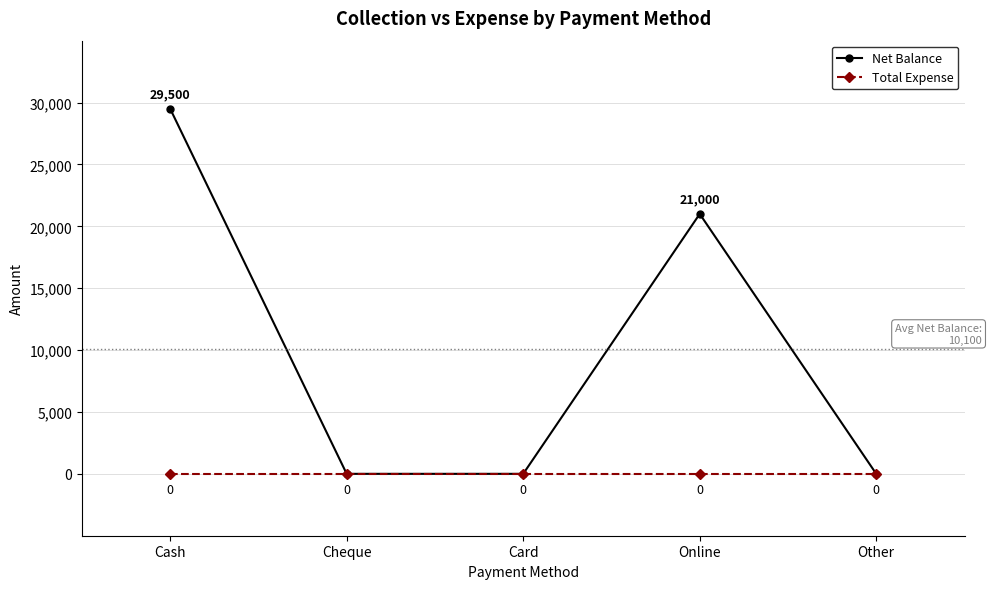

Between Cash and Online, which series saw the biggest shift?

Net Balance